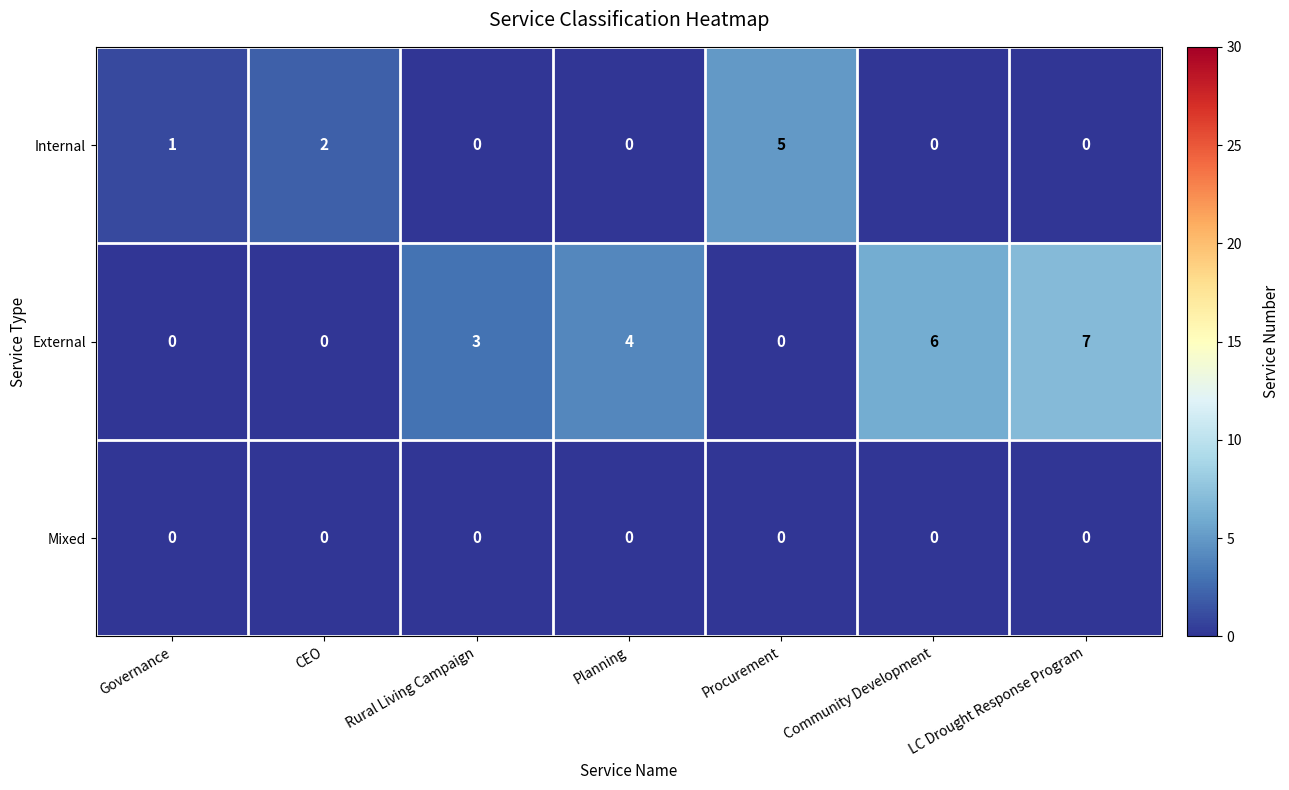

Rank the series by their average value, from highest to lowest.

External, Internal, Mixed